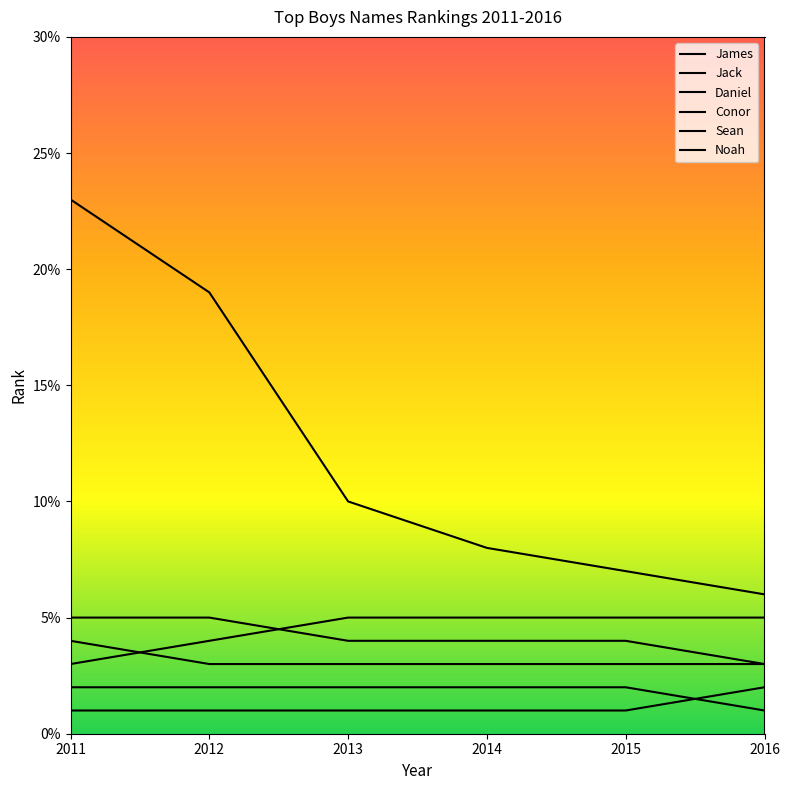

At which label does Sean reach its minimum?

2011